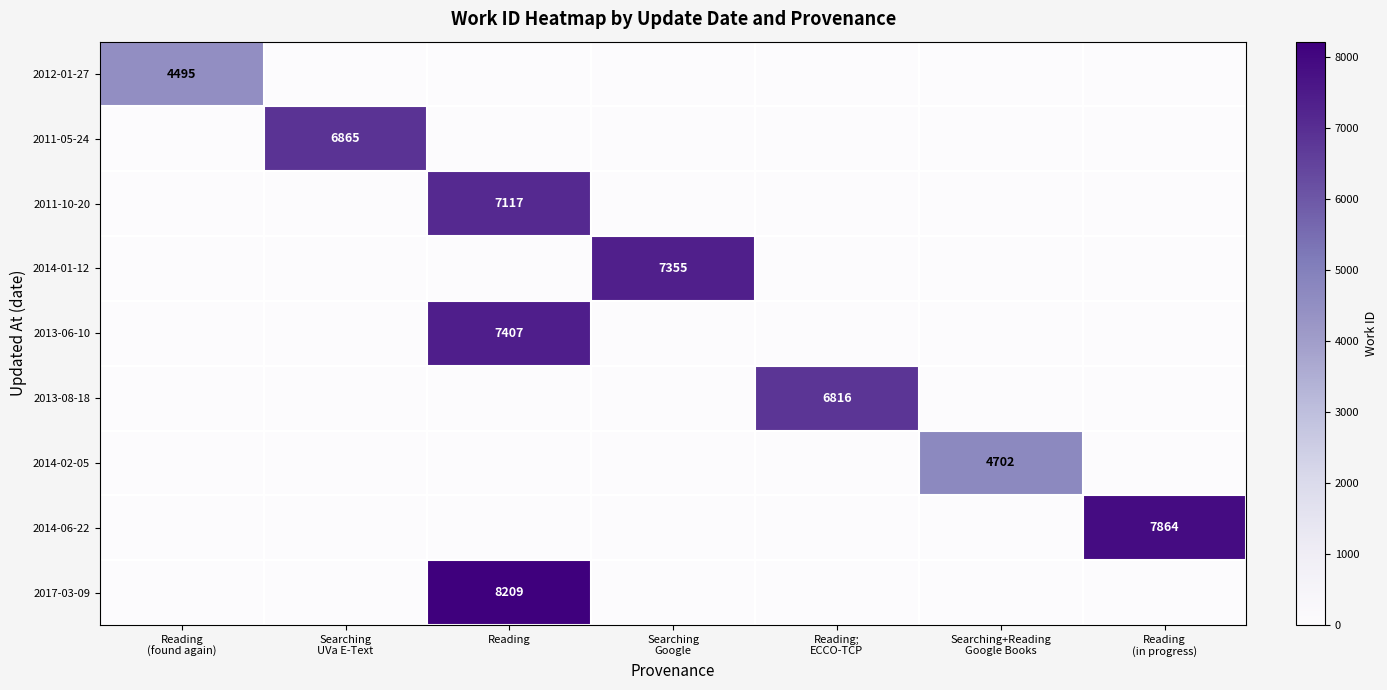

Rank the series at Reading from lowest to highest value.

2012-01-27, 2011-05-24, 2014-01-12, 2013-08-18, 2014-02-05, 2014-06-22, 2011-10-20, 2013-06-10, 2017-03-09